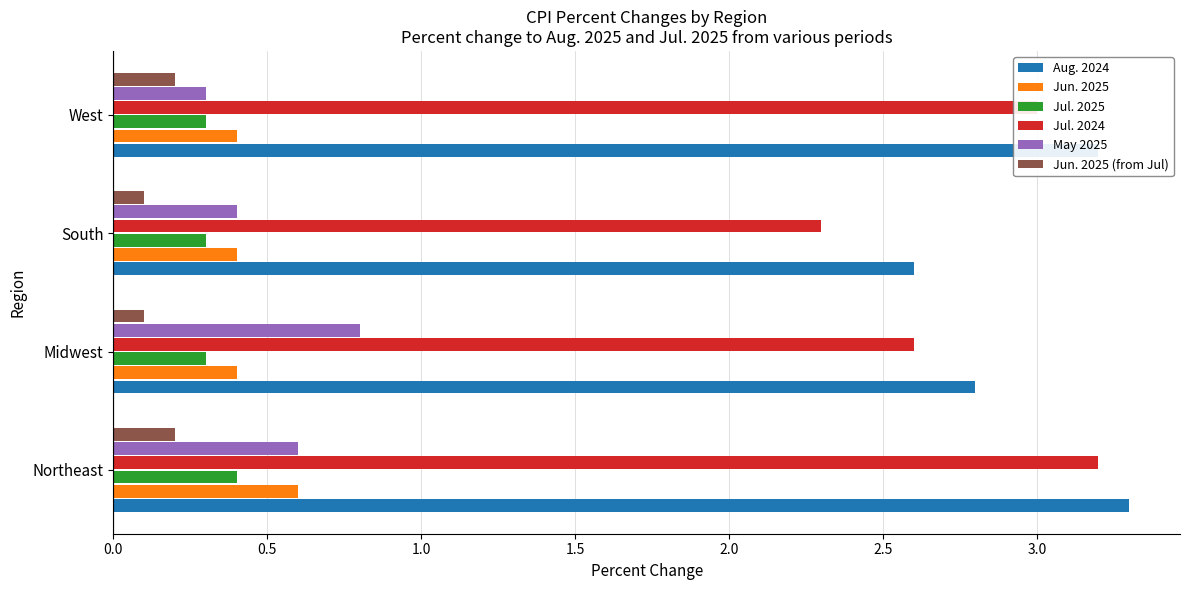

True or false: Jun. 2025 has a value of 0.4 at Midwest.

True